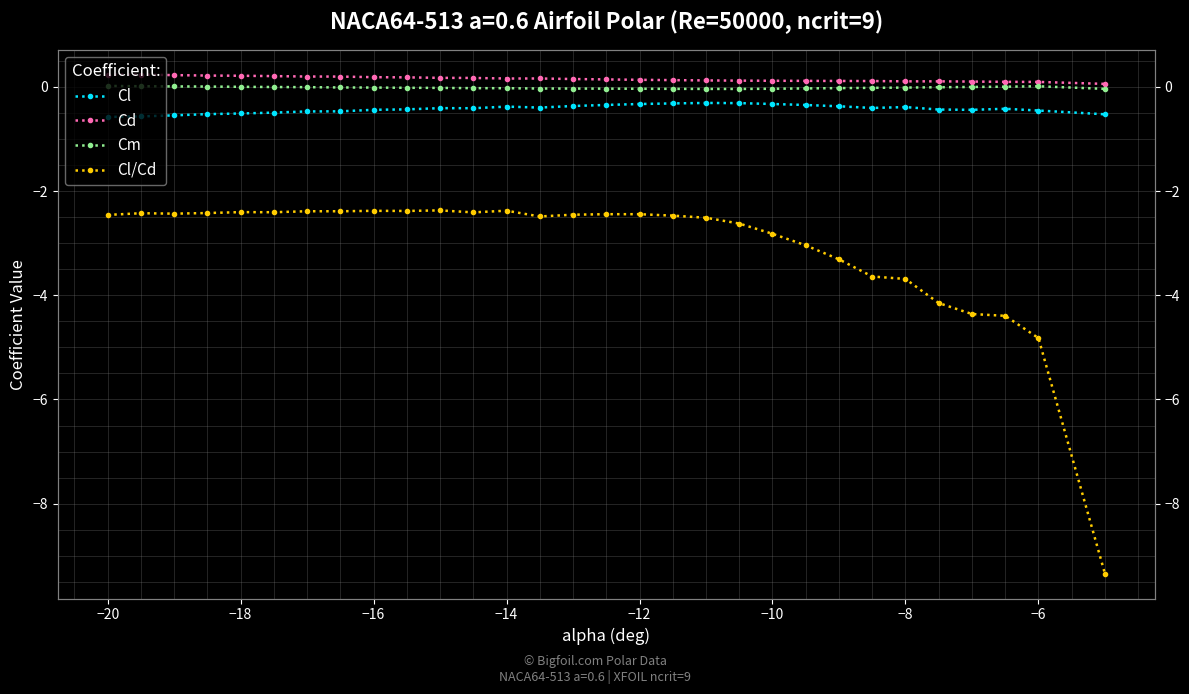

What is the sum of all Cl values?

-12.7